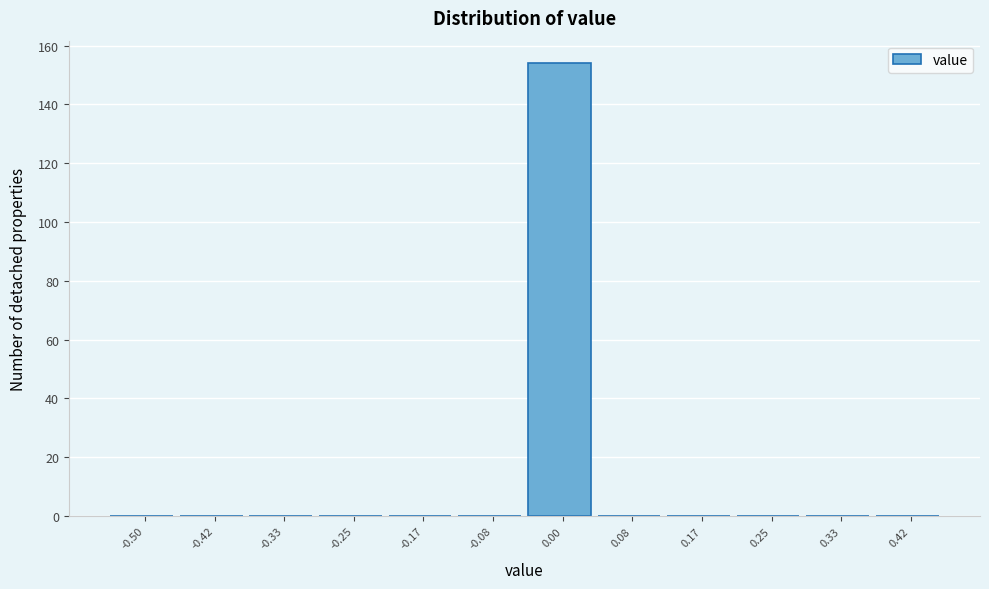

Reading left to right, extract all data points from this chart.

-0.50=0	-0.42=0	-0.33=0	-0.25=0	-0.17=0	-0.08=0	0.00=154	0.08=0	0.17=0	0.25=0	0.33=0	0.42=0